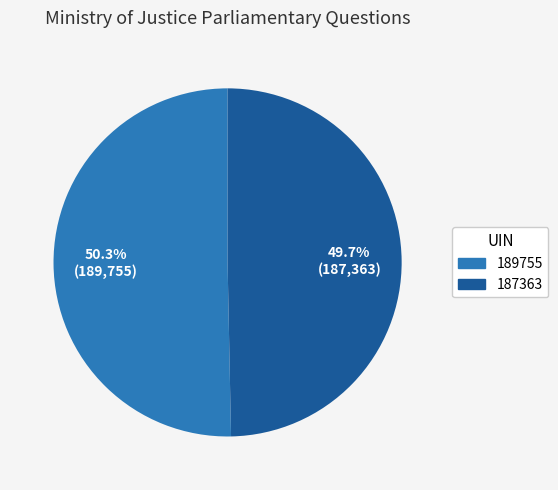

To the nearest percent, what portion does 187363 represent?

50%